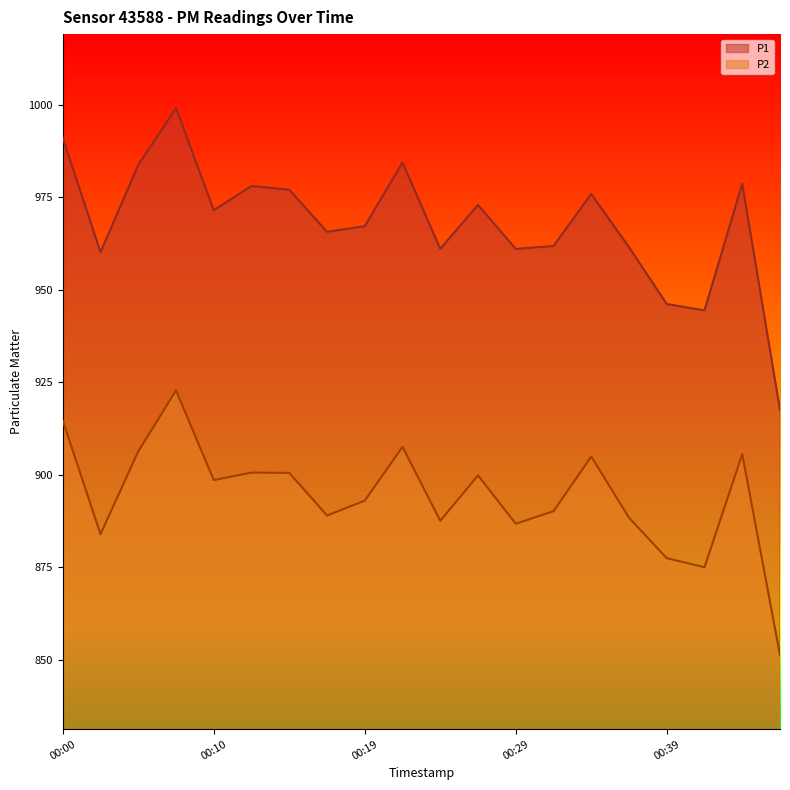

Which series has the largest range (max minus min)?

P1